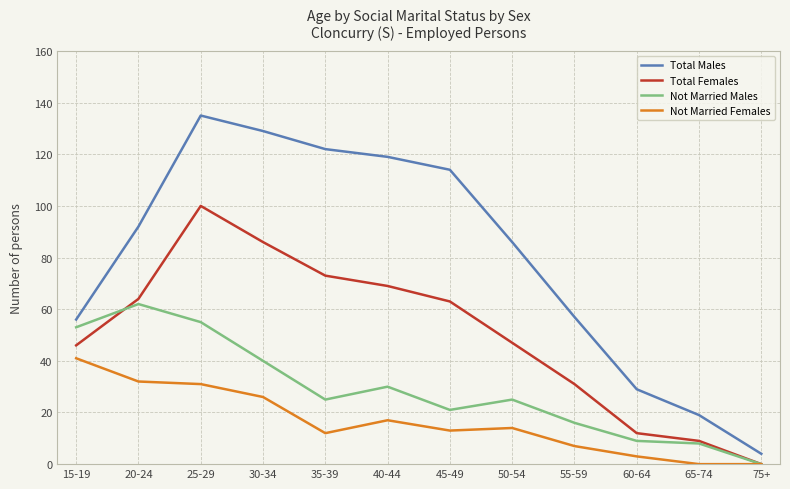

True or false: Not Married Females and Total Males cross at least once.

False